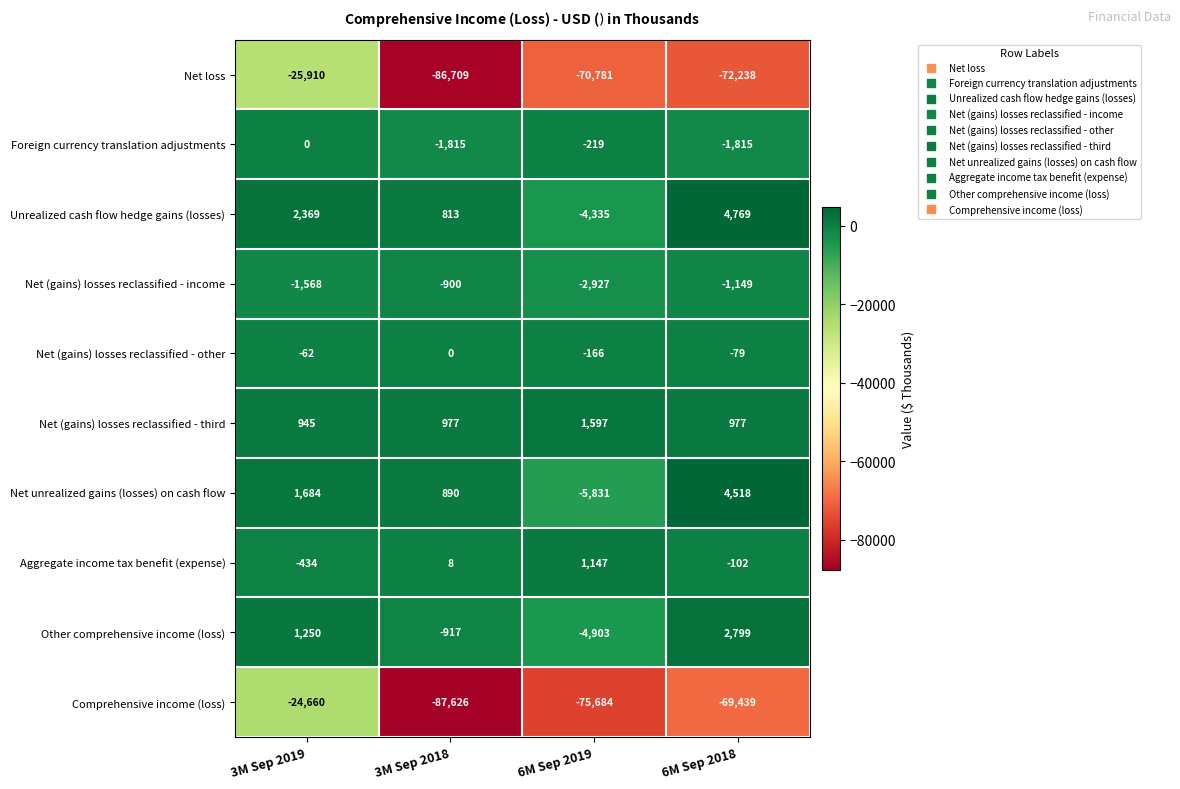

What is the smallest value displayed?

-87626